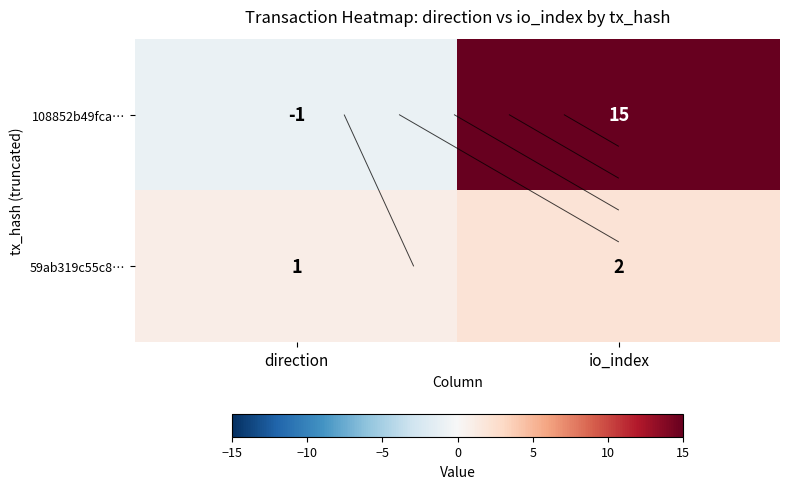

Rank the series at io_index from lowest to highest value.

59ab319c55c8…, 108852b49fca…